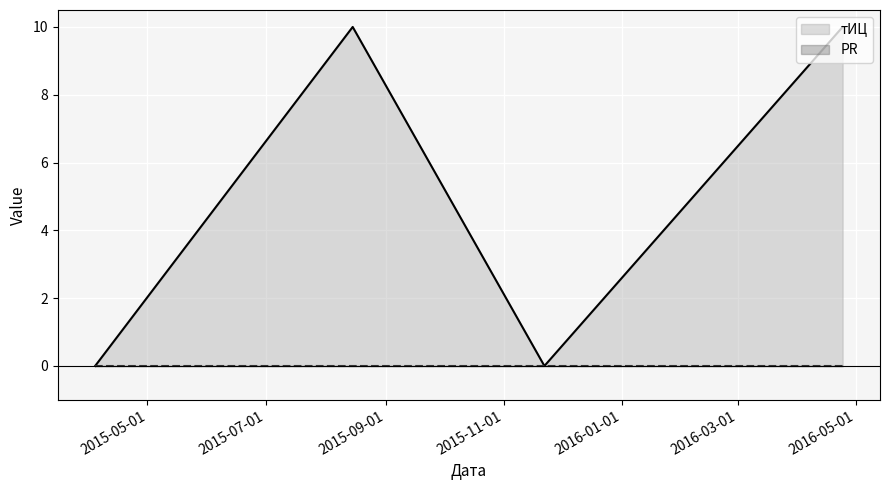

What is the greatest value displayed?

10